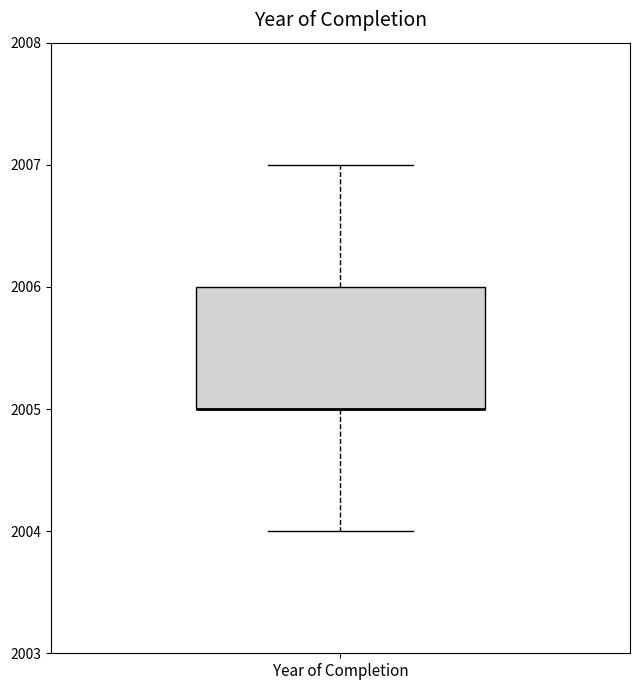

Transcribe this box plot: give where the median line is, the range the box spans, and where the two whiskers end, as read against the y-axis. The values are not printed on the chart, so give them approximately, as read against the axis.

median 2005 (drawn on the box's lower edge), box 2005 to 2006, whiskers 2004 to 2007